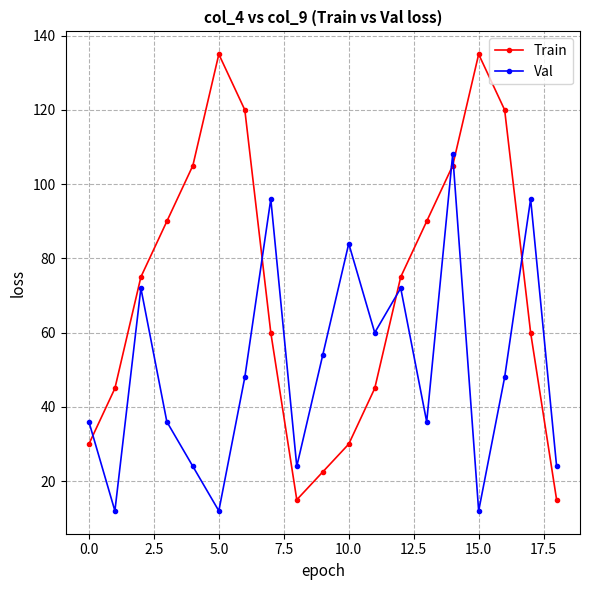

At how many categories does at least one series exceed 33?

17